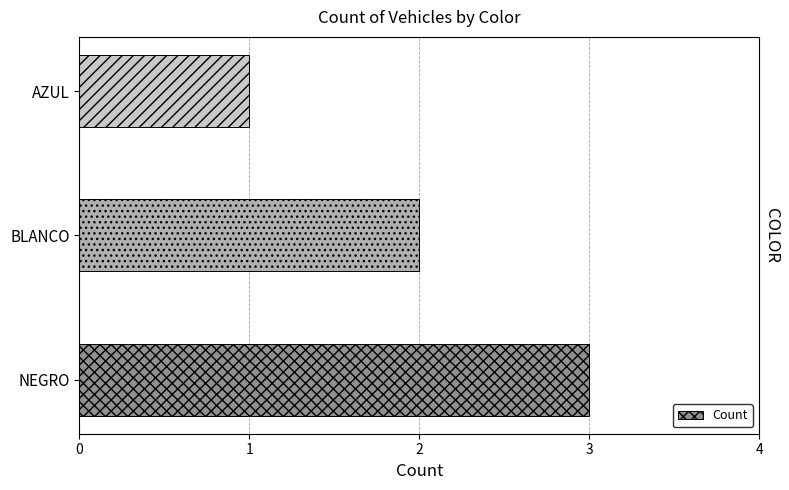

Reading bottom to top, extract all data points from this chart.

NEGRO=3	BLANCO=2	AZUL=1